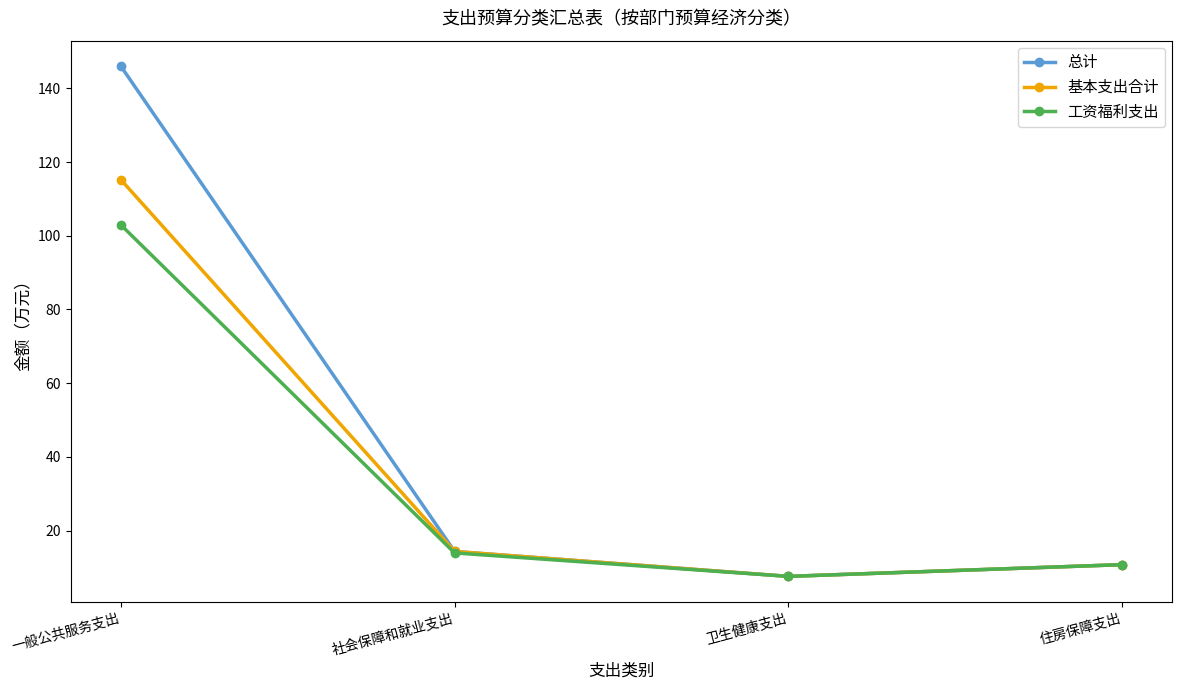

How many interior local valleys does the 工资福利支出 series have?

1